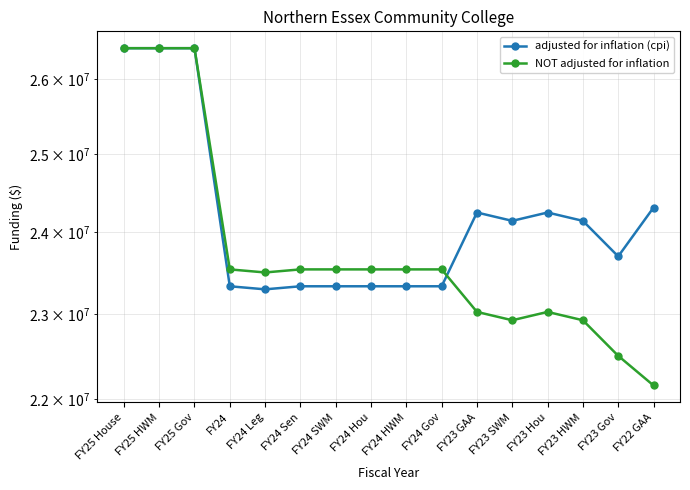

What is the difference between the second highest and second lowest values in the NOT adjusted for inflation series?

3914727